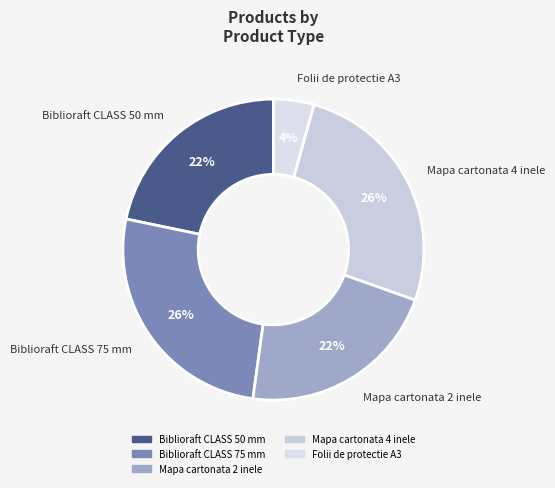

Does any single category account for the majority?

No